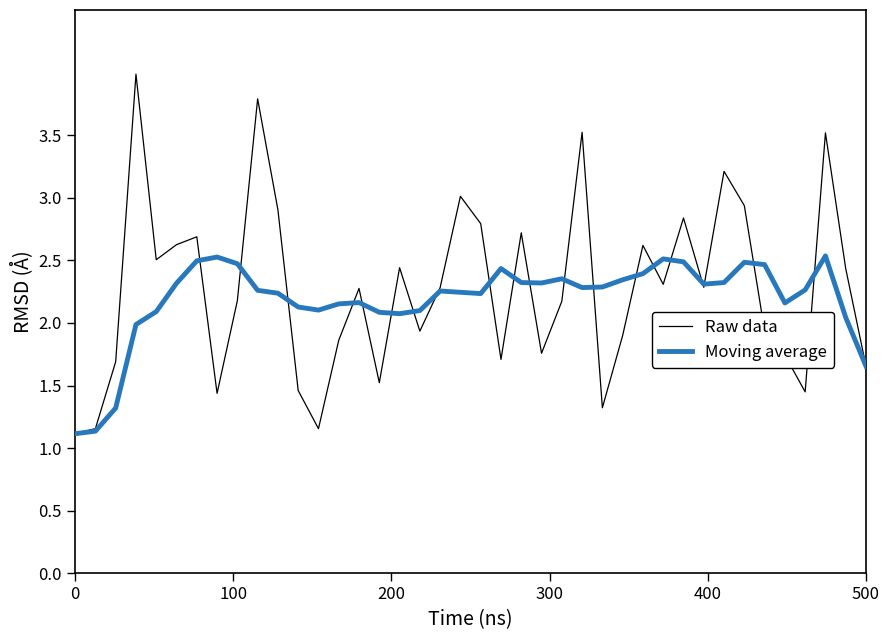

List the series in order of their peak value, lowest first.

Moving average, Raw data